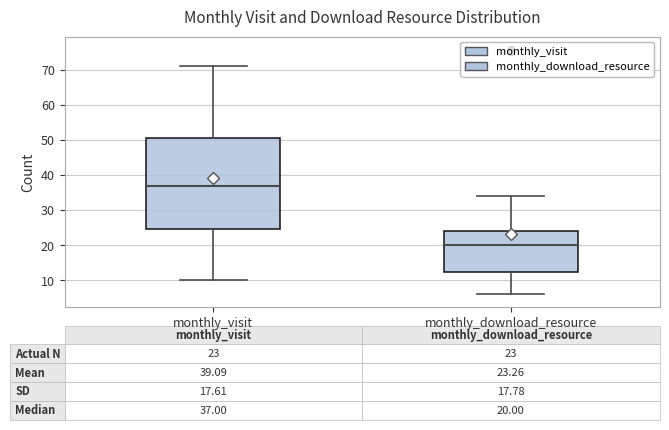

Which box's median line is the lowest?

monthly_download_resource